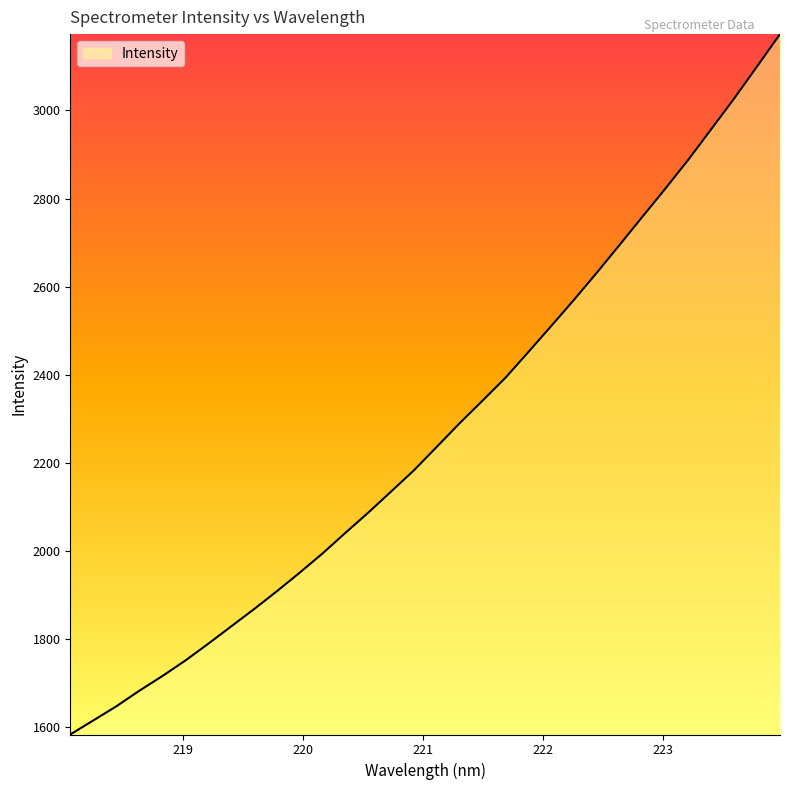

What is the smallest value displayed?

1583.8